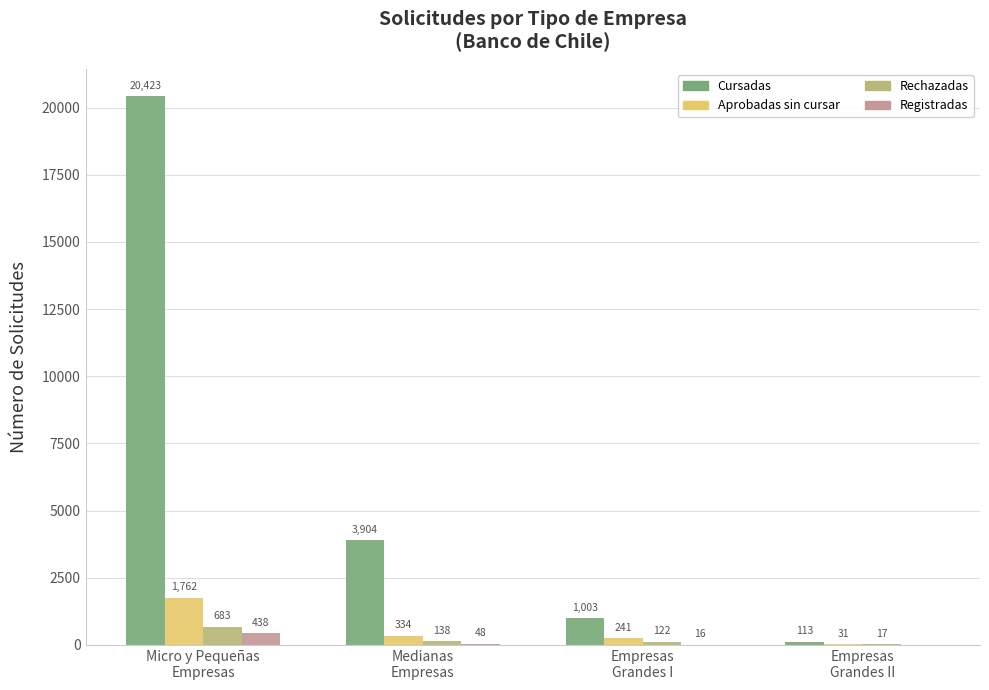

Reading left to right, extract all data points from this chart.

Cursadas: 20423	3904	1003	113
Aprobadas sin cursar: 1762	334	241	31
Rechazadas: 683	138	122	17
Registradas: 438	48	16	0